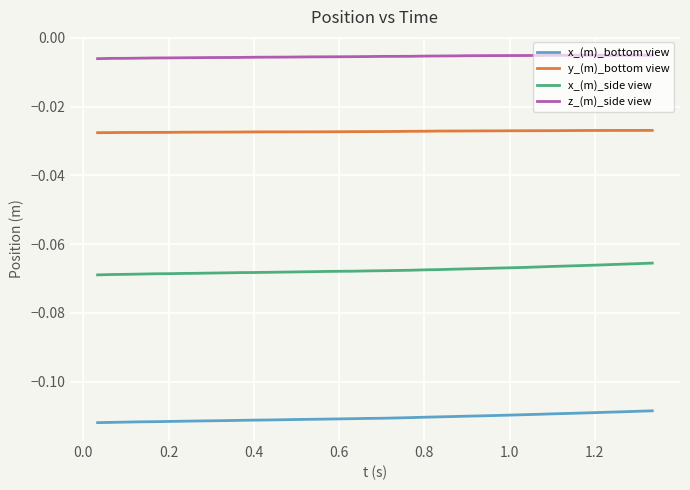

Rank the series by their average value, from lowest to highest.

x_(m)_bottom view, x_(m)_side view, y_(m)_bottom view, z_(m)_side view